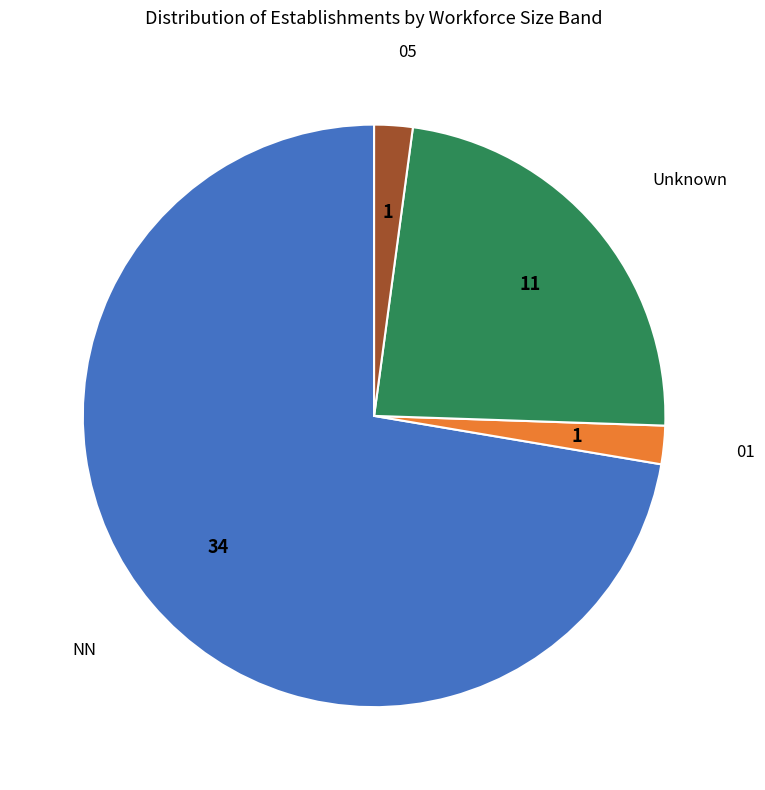

Is there any slice that represents more than half of the pie?

Yes